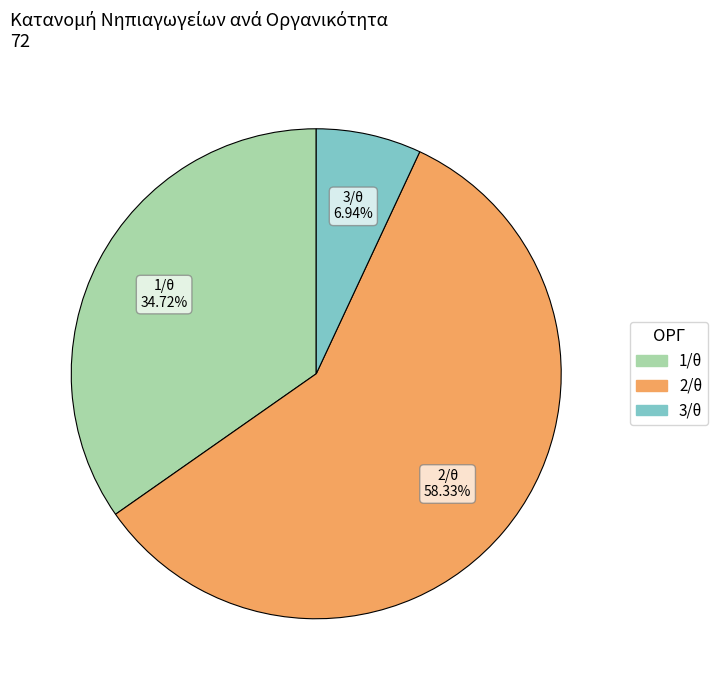

What is the ratio of the value at 2/θ to the value at 3/θ?

8.4